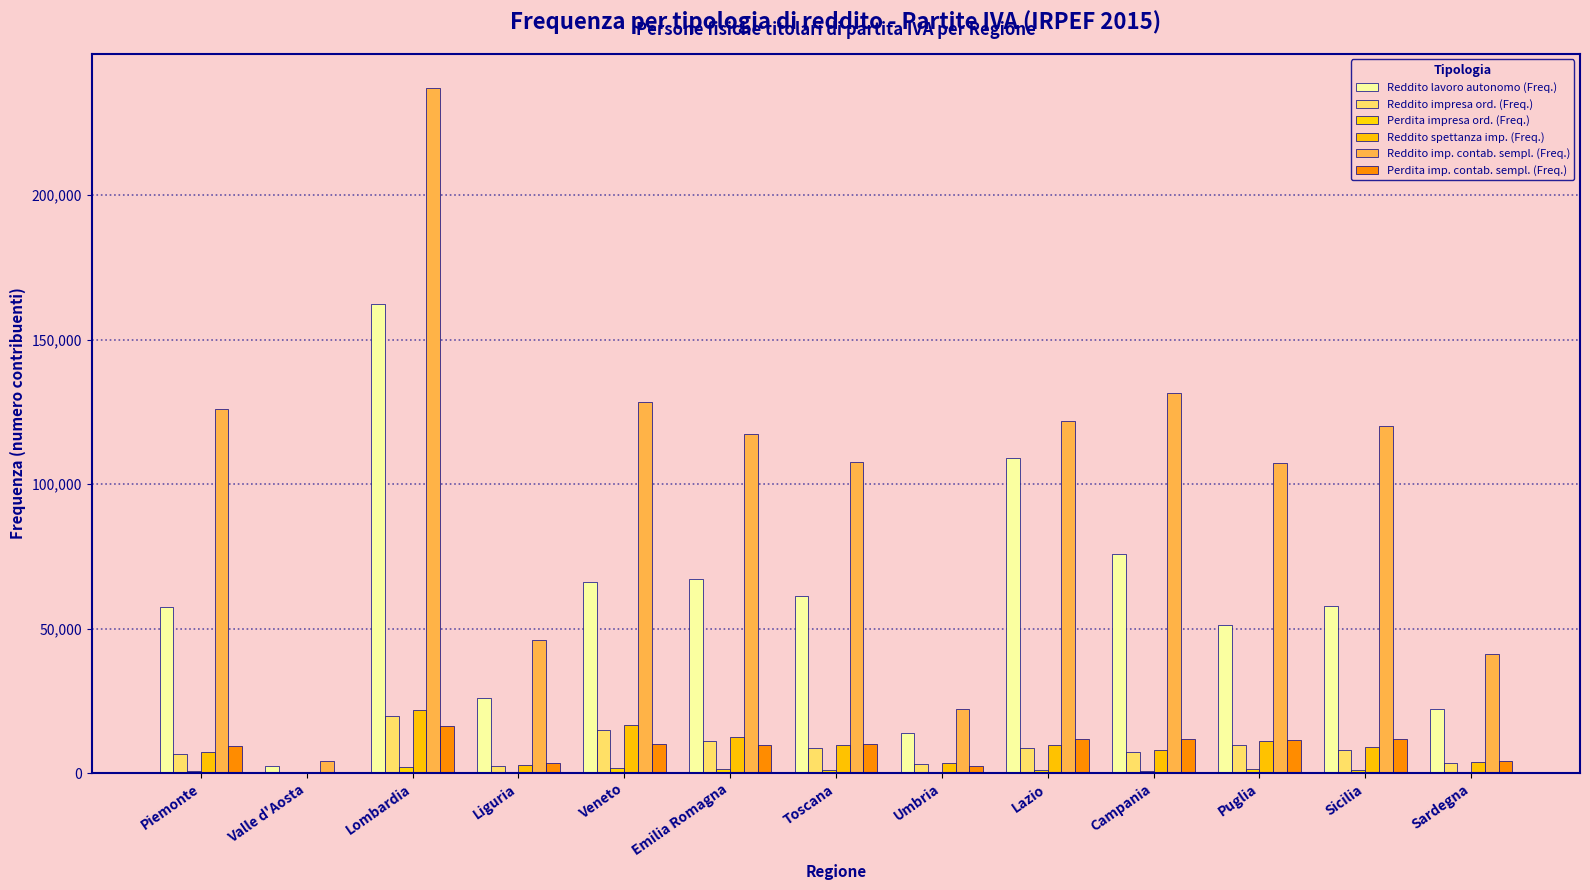

Read the Reddito impresa ord. (Freq.) value at Liguria.

2350